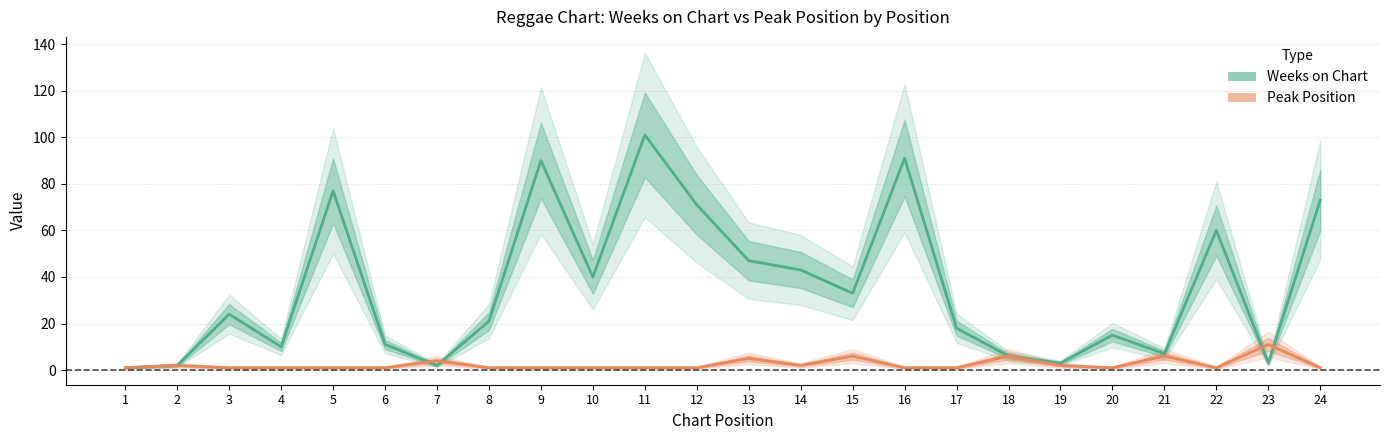

What is the difference between the Weeks on Chart values at 16 and 10?

51